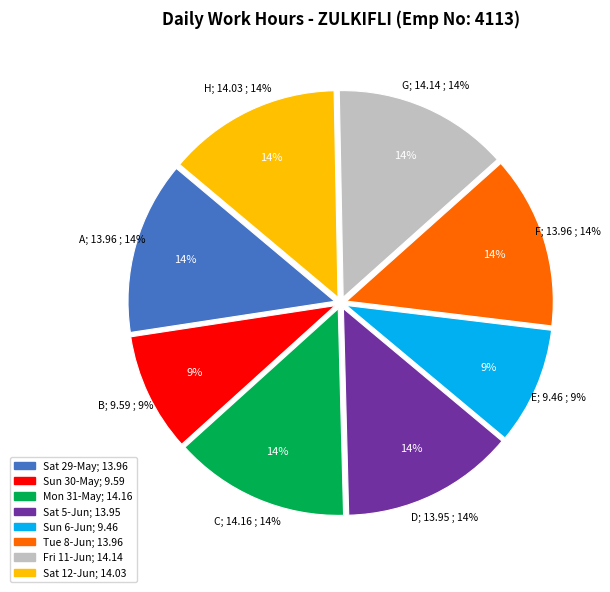

The Tue (13.96) slice represents 26% of the pie. True or false?

False